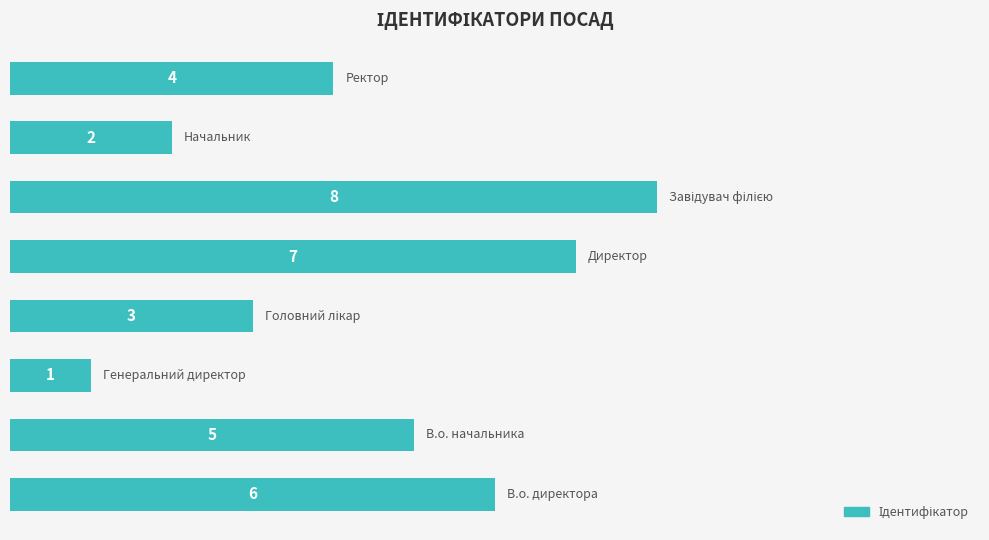

What is the maximum value shown in the chart?

8